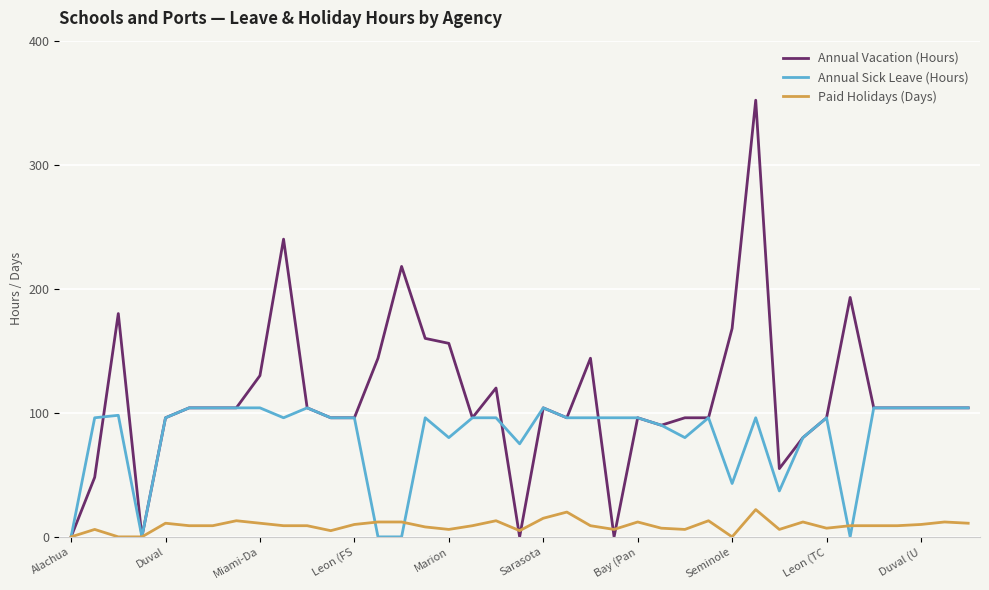

Which series has the widest spread of values?

Annual Vacation (Hours)